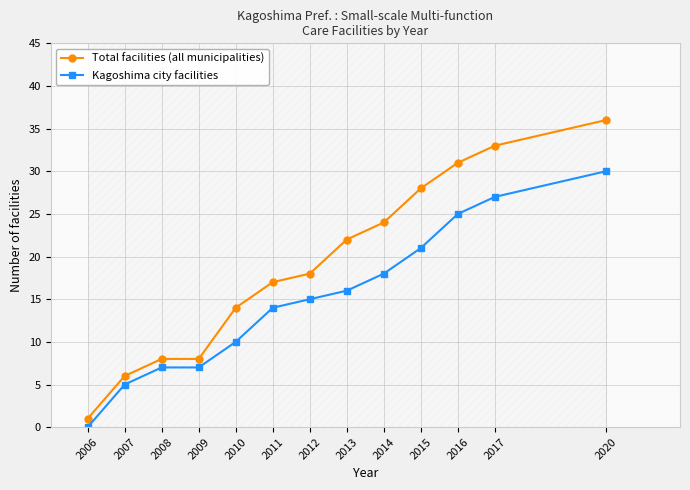

What is the total value across all series at 2008?

15